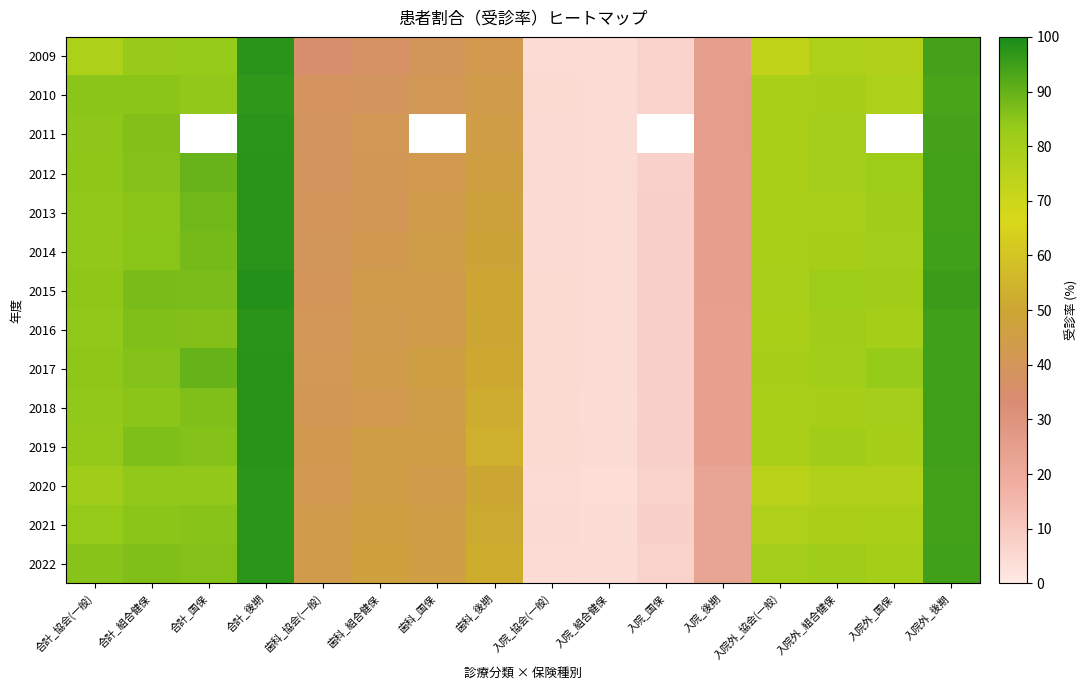

Where is 2009 nearest to the value 50?

歯科_後期